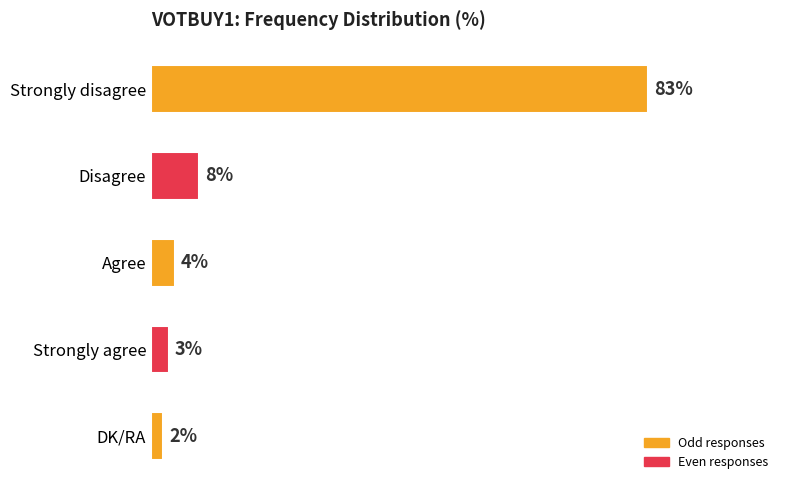

Rank the categories by value from lowest to highest.

DK/RA, Strongly agree, Agree, Disagree, Strongly disagree